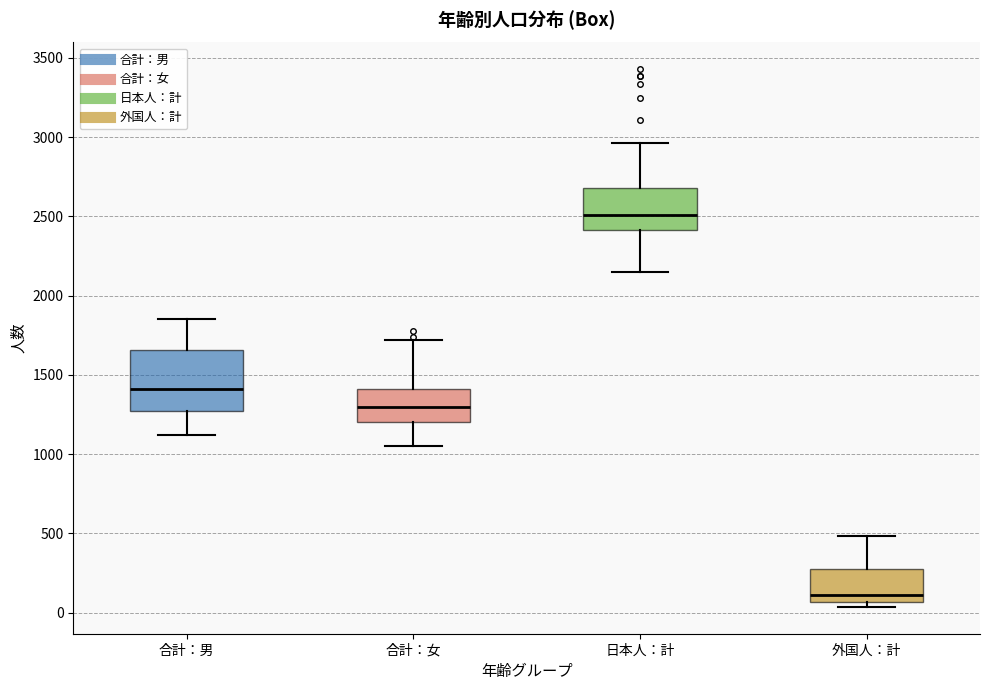

Reading left to right, read every box against the y-axis: the position of its median line, the range the box covers, and the ends of its whiskers. The values are not printed on the chart, so give them approximately, as read against the axis.

合計：男: median 1400, box 1250 to 1650, whiskers 1100 to 1850
合計：女: median 1300, box 1200 to 1400, whiskers 1050 to 1700
日本人：計: median 2500, box 2400 to 2700, whiskers 2150 to 2950
外国人：計: median 100, box 50 to 250, whiskers 50 (just below the box's lower edge) to 500